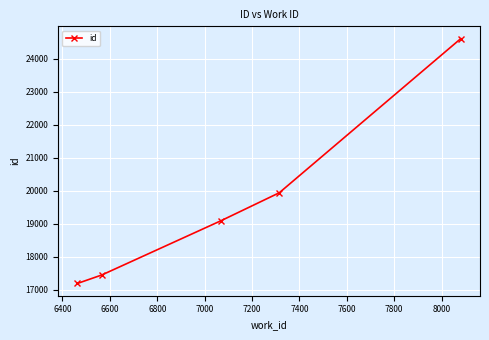

Is this an area chart (filled region under the line)?

No